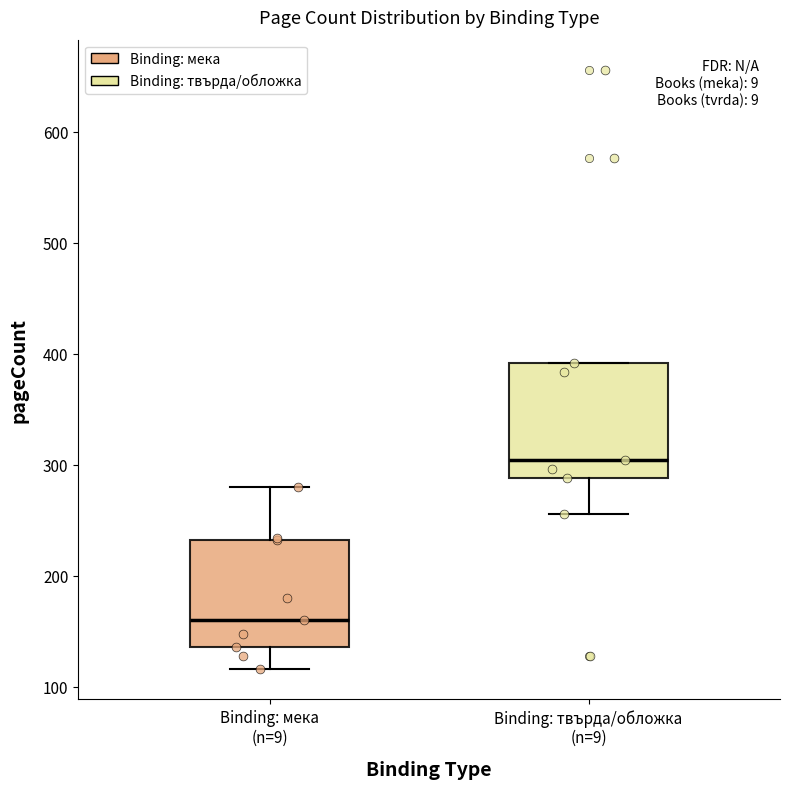

Where is the upper edge of the box for Binding: твърда/обложка (n=9) on the y-axis? The values are not printed on the chart, so give them approximately, as read against the axis.

390